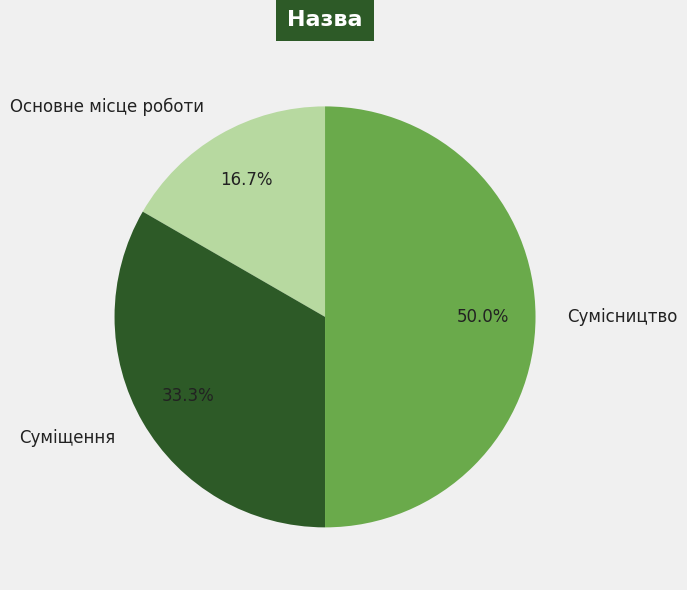

How many slices are in this pie chart?

3